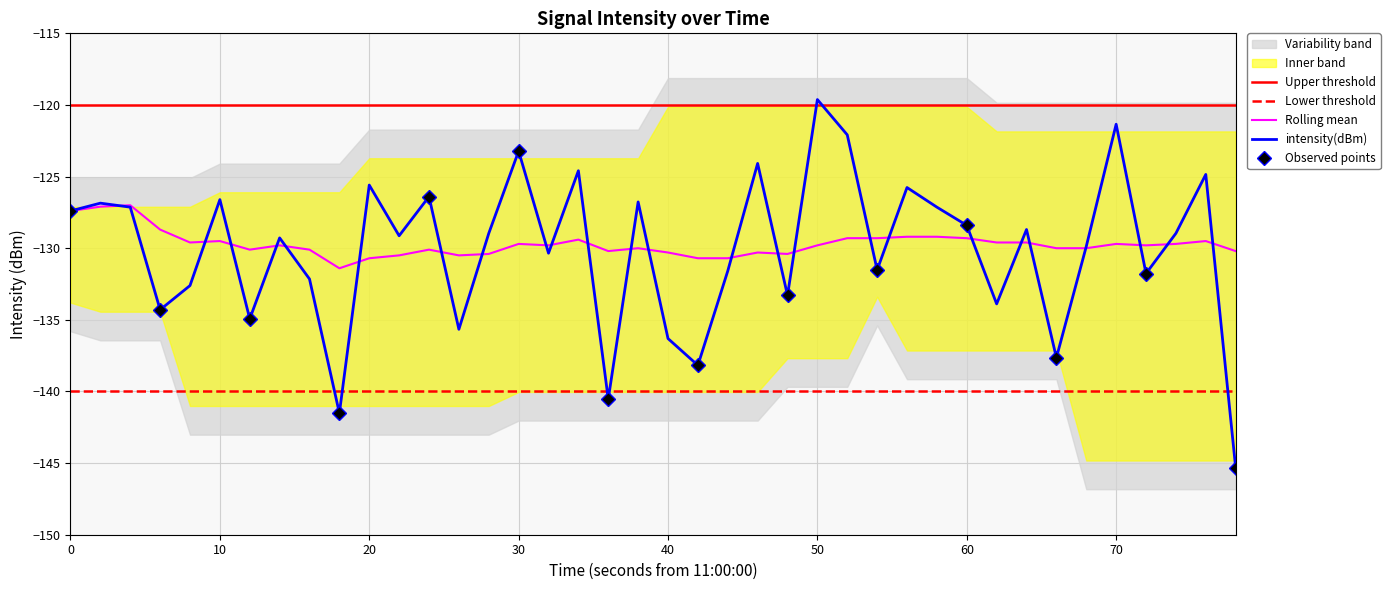

What is the difference between the maximum and minimum values in the rolling_mean series?

4.4